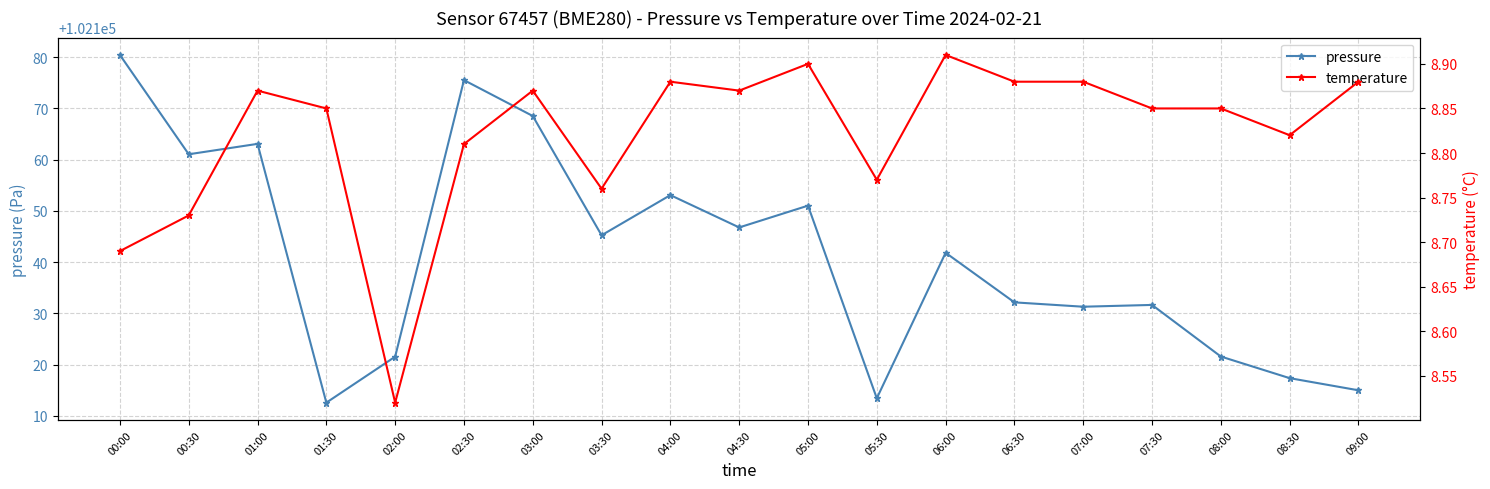

What are all the series names shown in the legend?

pressure, temperature